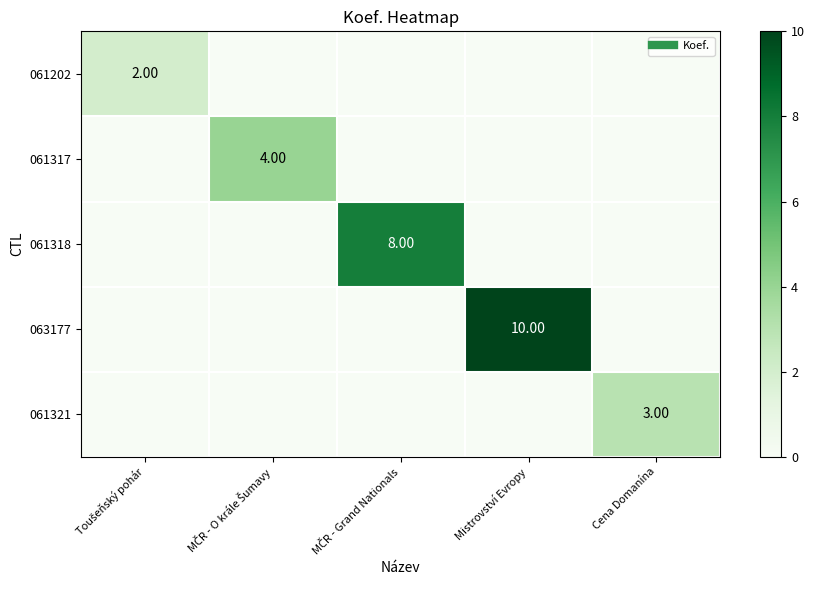

Which series has the largest range (max minus min)?

063177